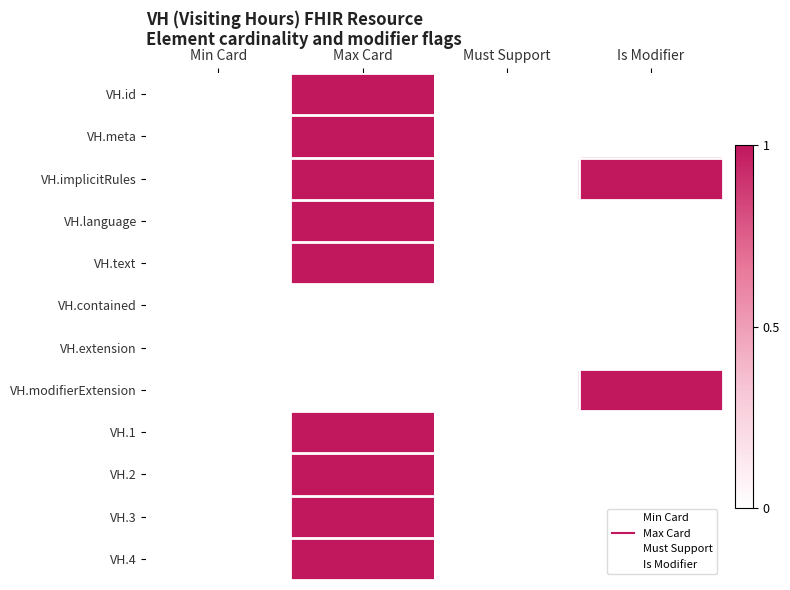

What is the difference between the highest and lowest values at Max Card?

1